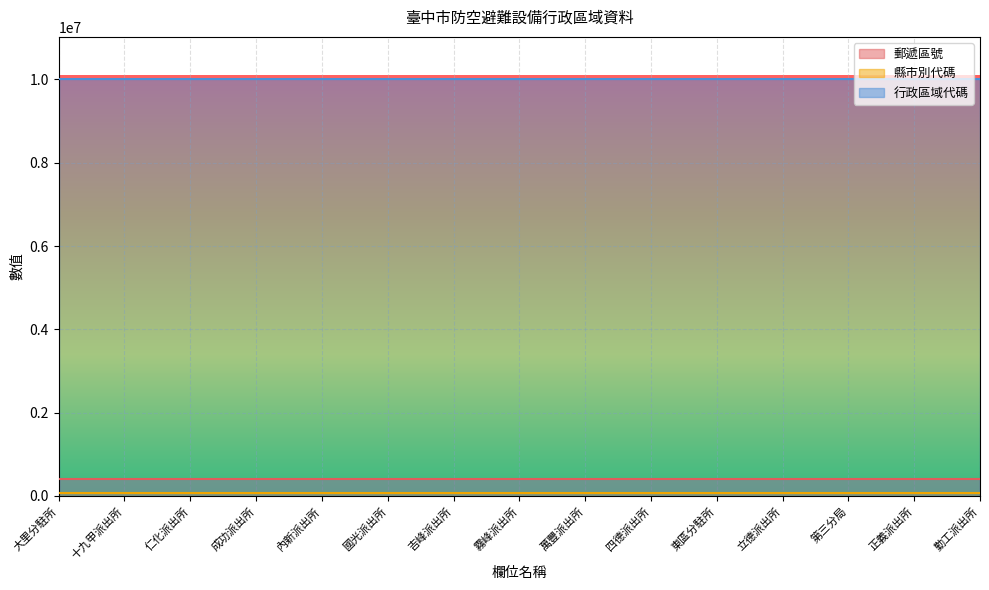

True or false: 縣市別代碼 and 郵遞區號 cross at least once.

False